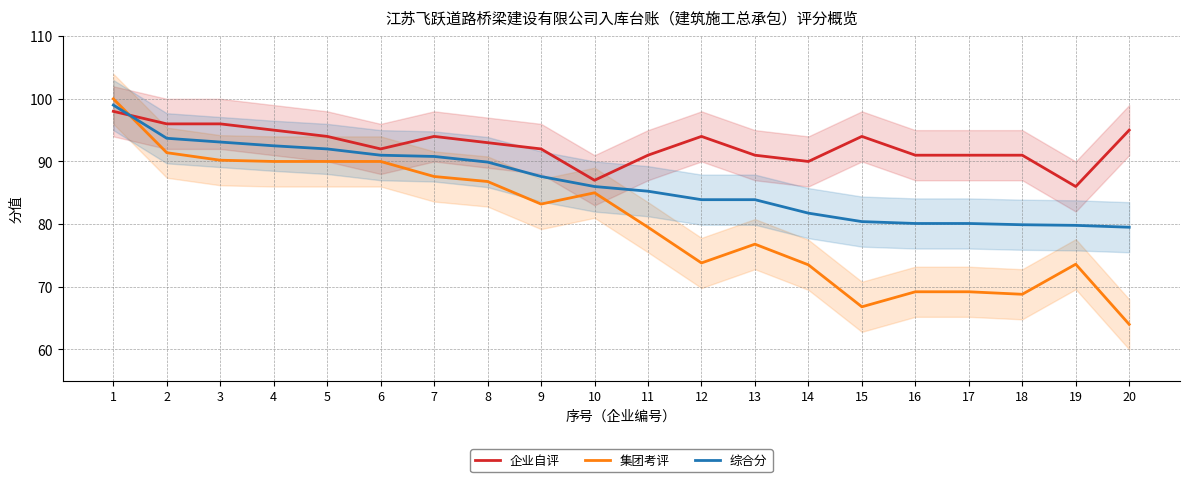

The 集团考评 series shows 87.6 at 7. True or false?

True